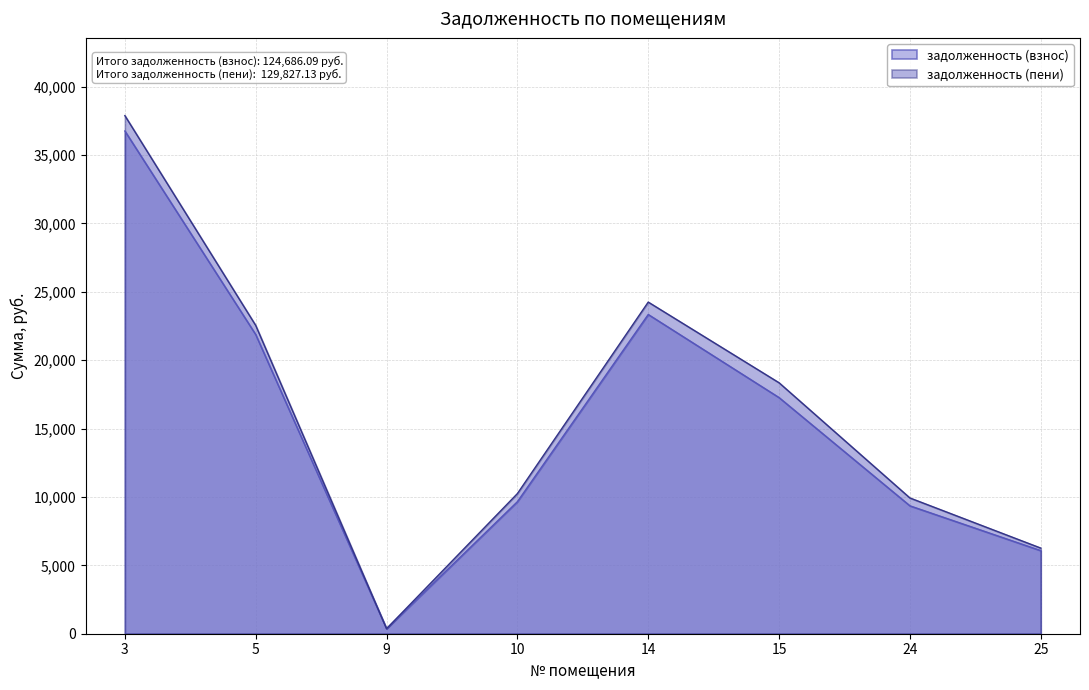

What is the lowest value of the задолженность (взнос) series?

369.5